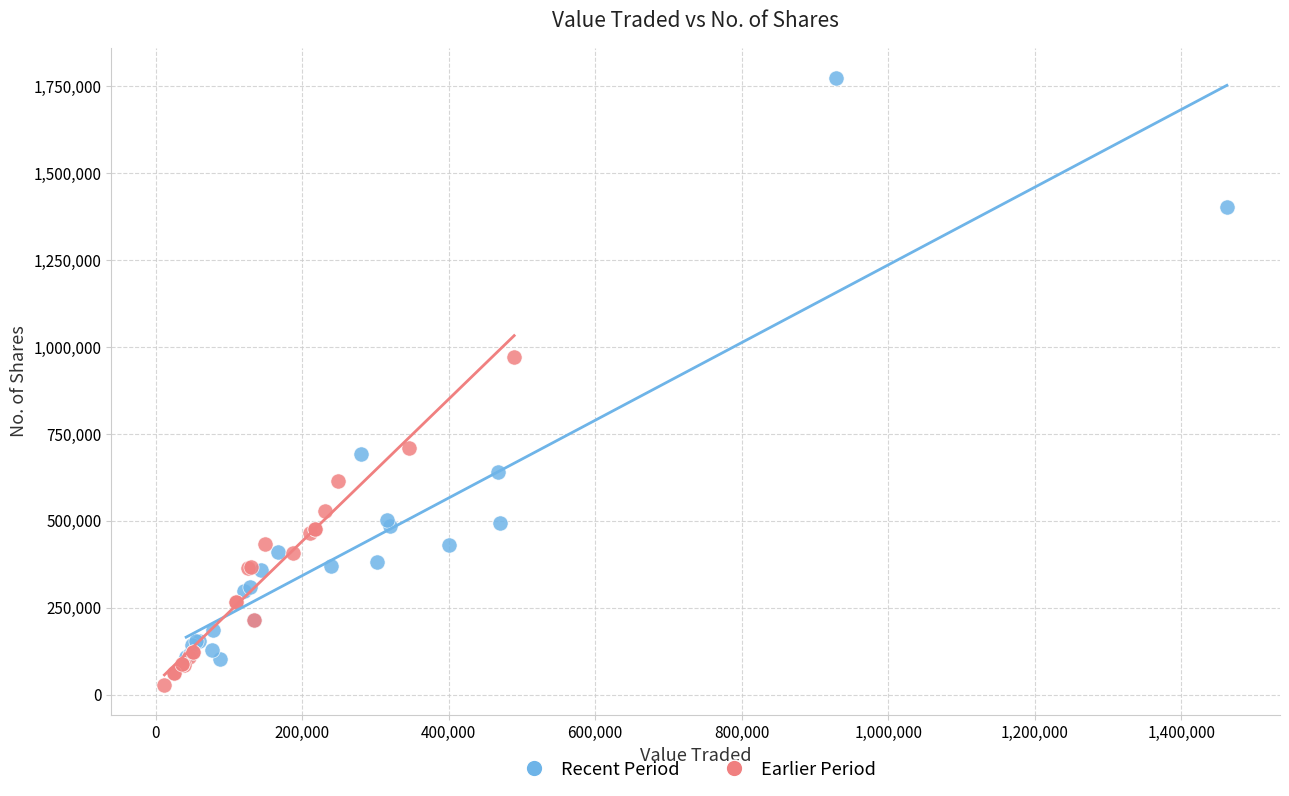

Which series contains the lowest Y value?

Earlier Period